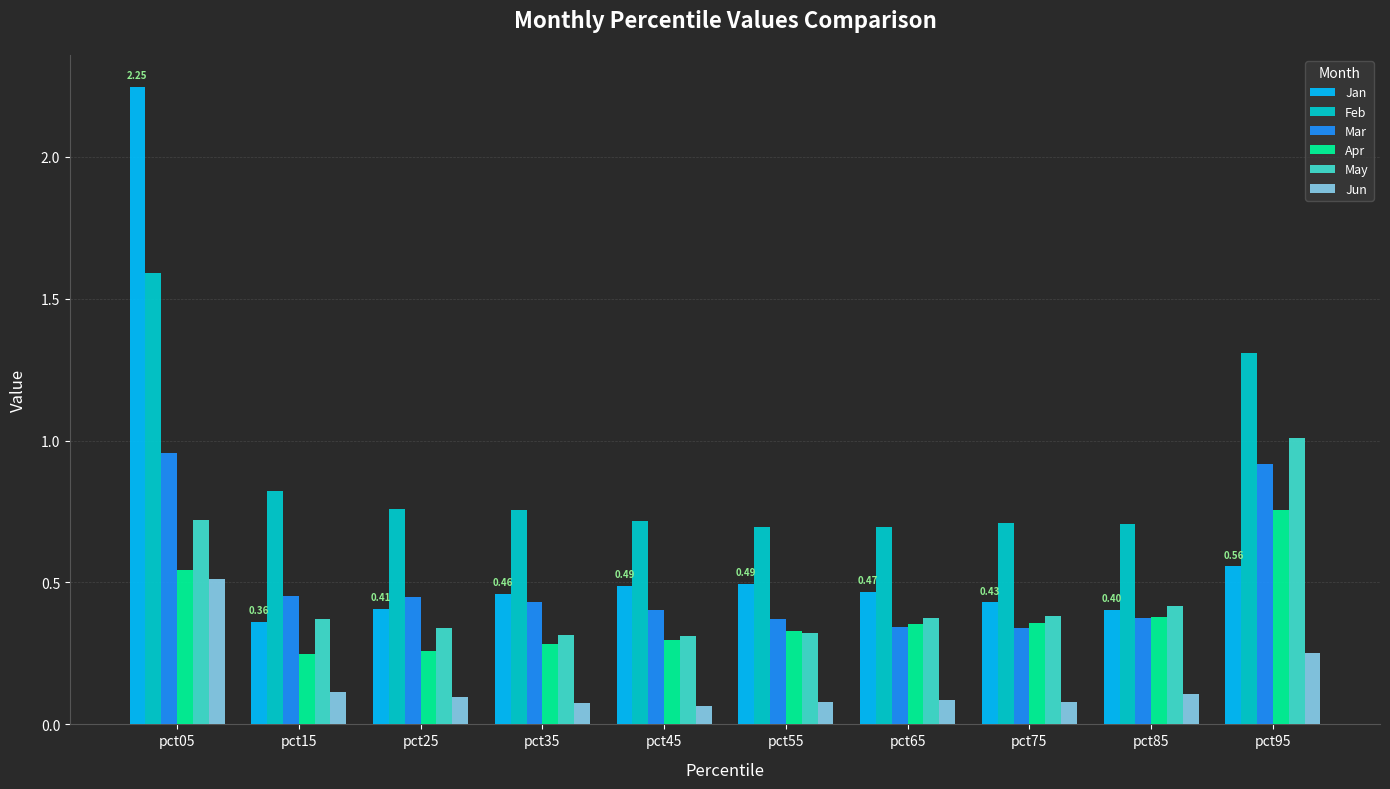

Is the value of Feb at pct25 greater than the value of Apr at pct05?

Yes